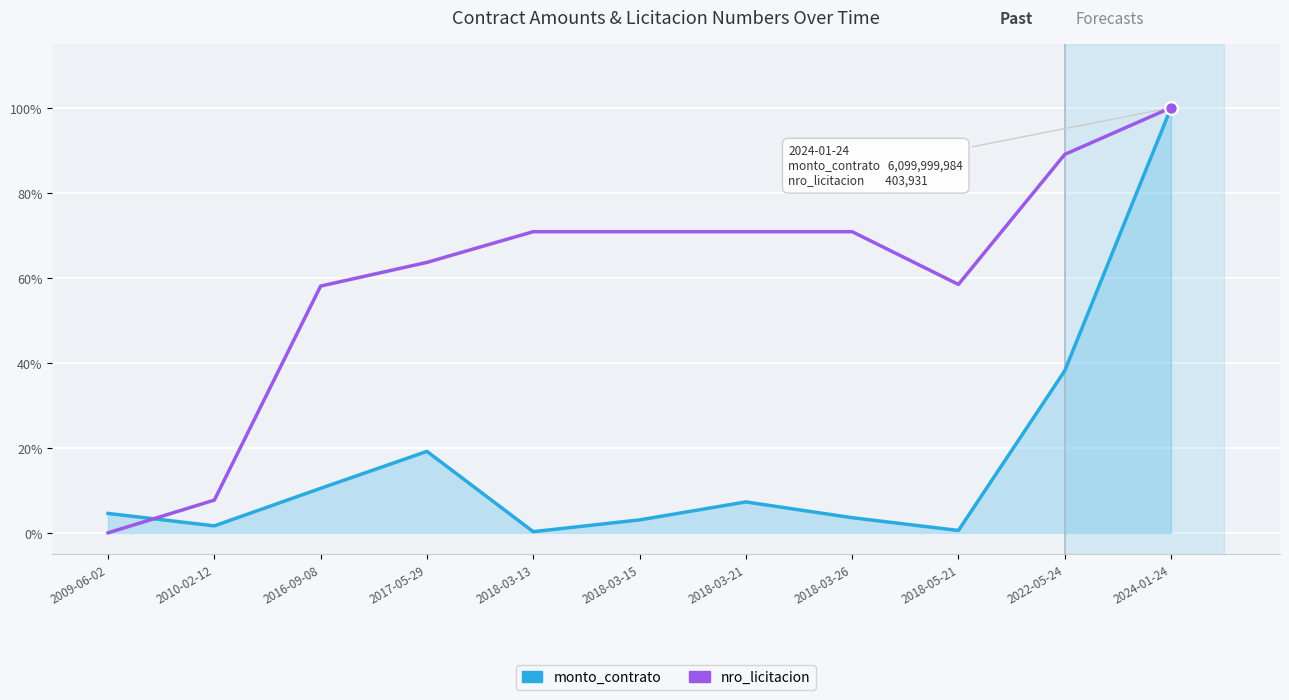

At which label is nro_licitacion closest to 0?

2009-06-02